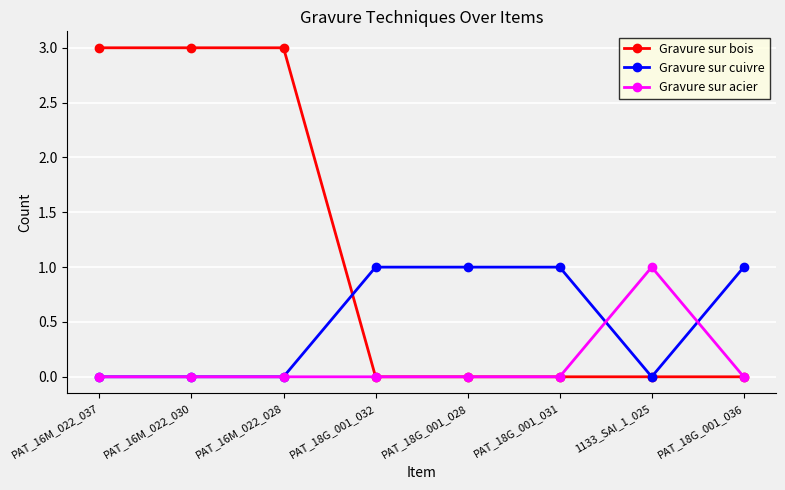

Count the number of categories in the chart.

8